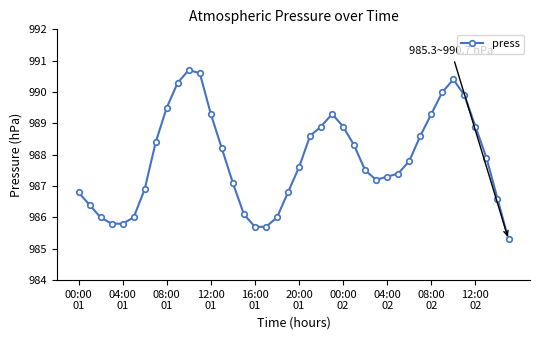

What is the greatest value displayed?

990.7